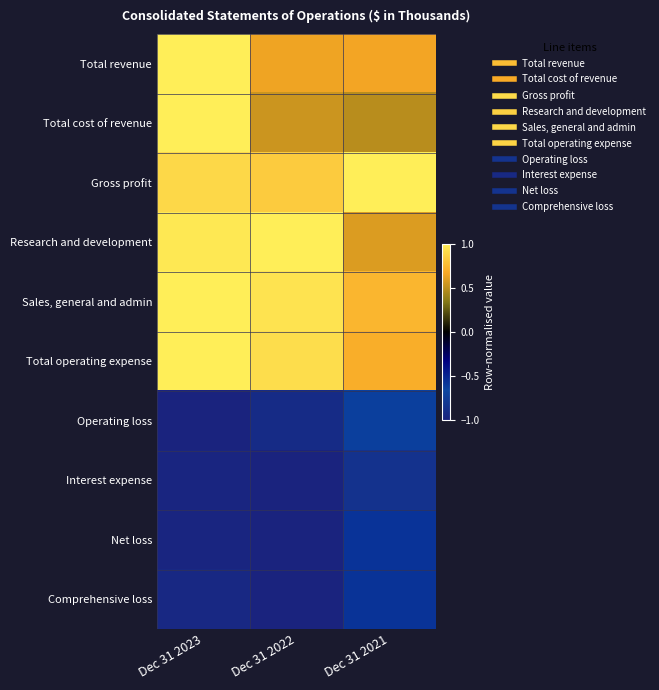

What is the total value across all series at Dec 31 2021?

1.5